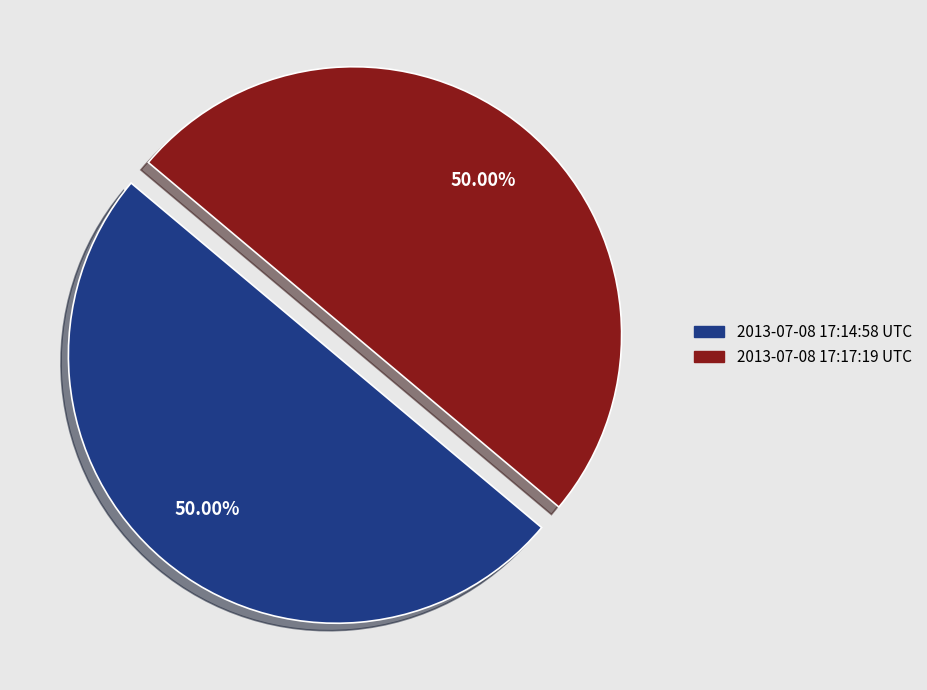

What portion of the pie excludes 2013-07-08 17:14:58 UTC?

50.0%